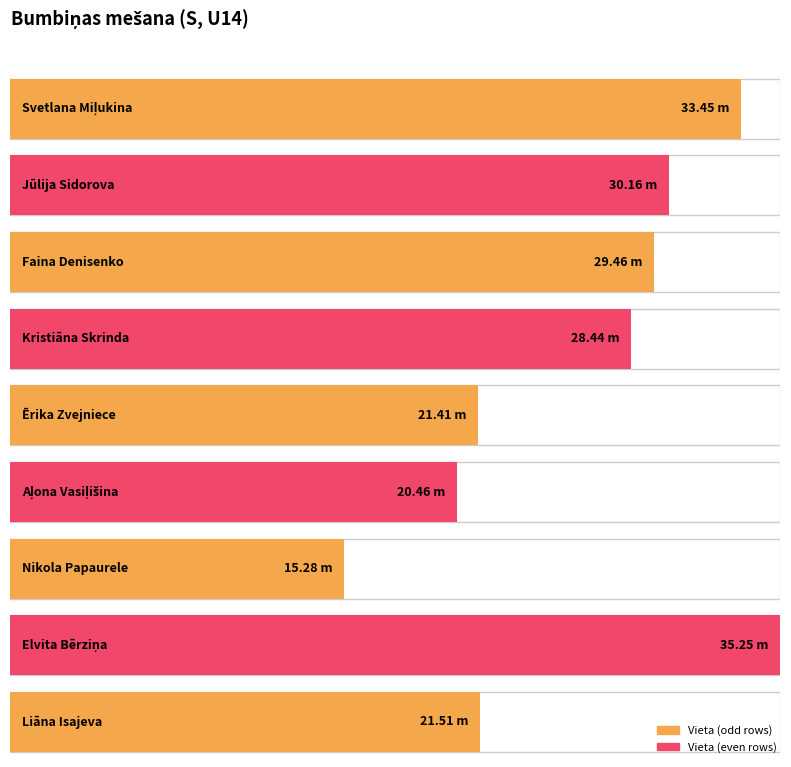

Which has a higher value, Nikola Papaurele or Kristiāna Skrinda?

Kristiāna Skrinda